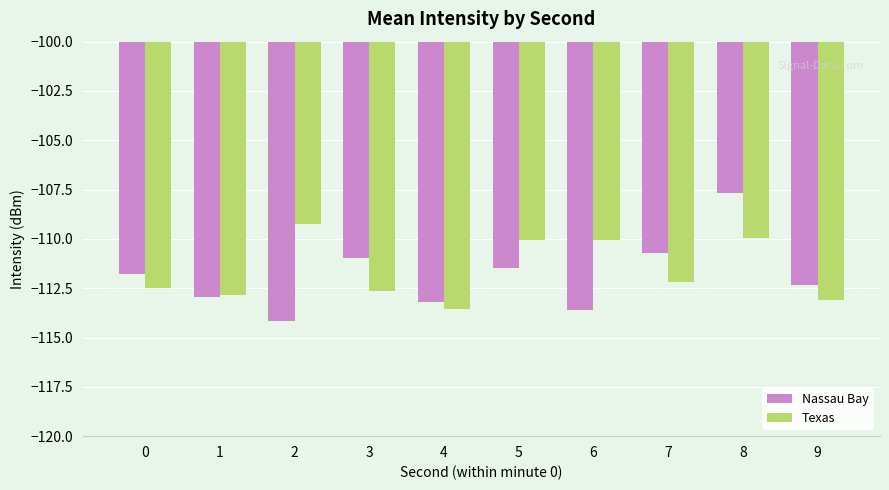

How many values in the Texas series are below -112?

6